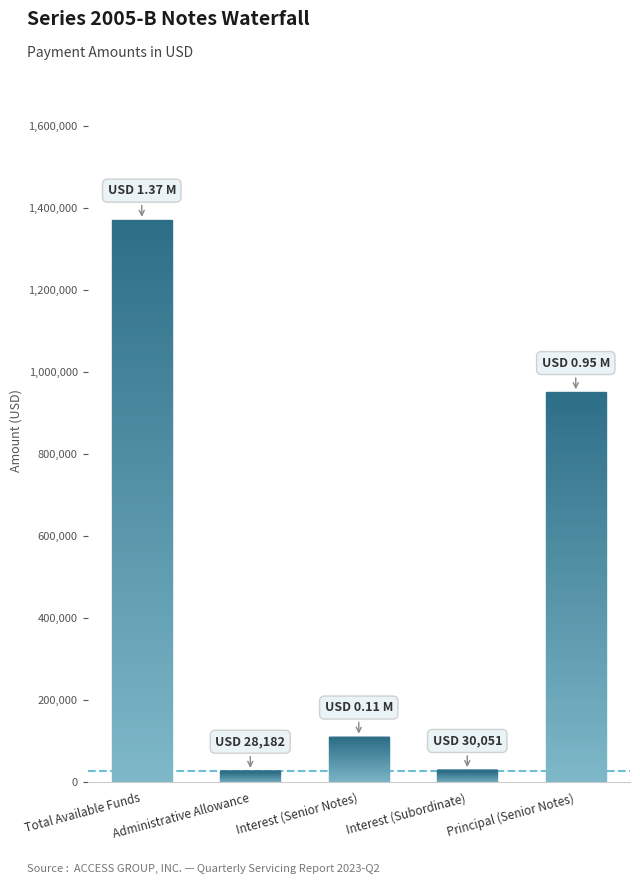

What is the sum of the values at Administrative Allowance and Interest (Subordinate)?

58233.0